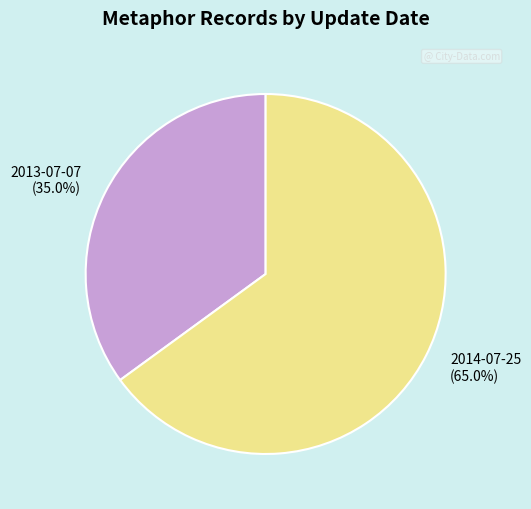

Which slice is the largest?

2014-07-25